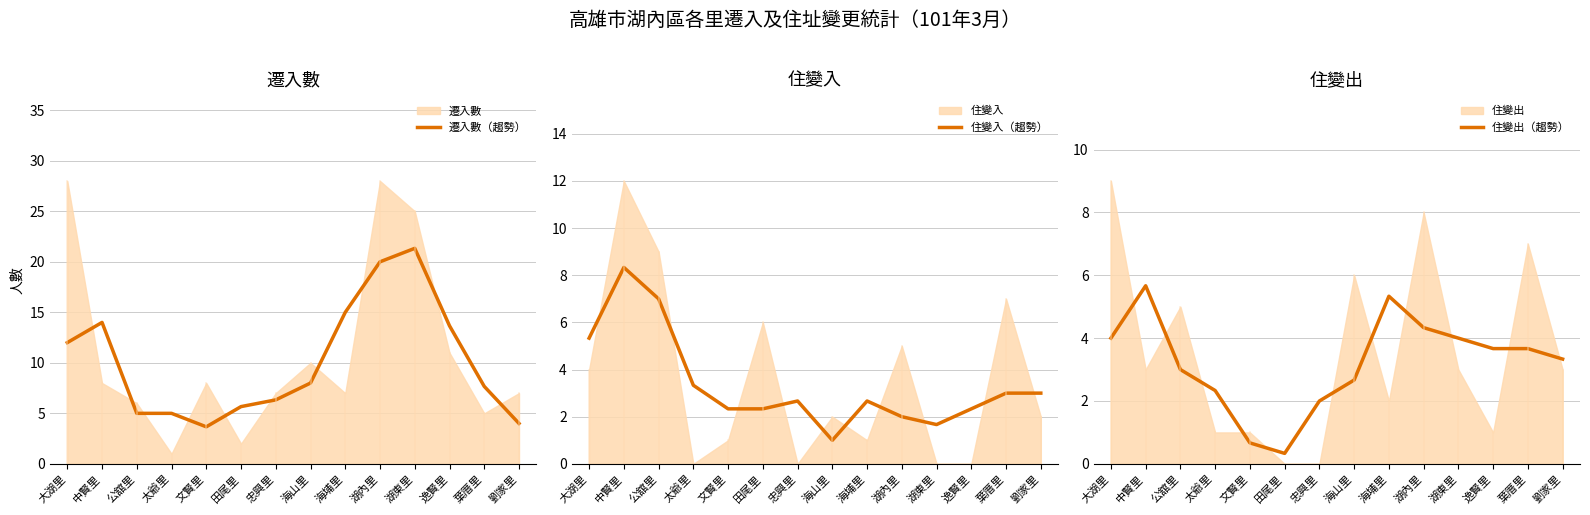

What is the lowest value of the 住變入（趨勢） series?

1.0